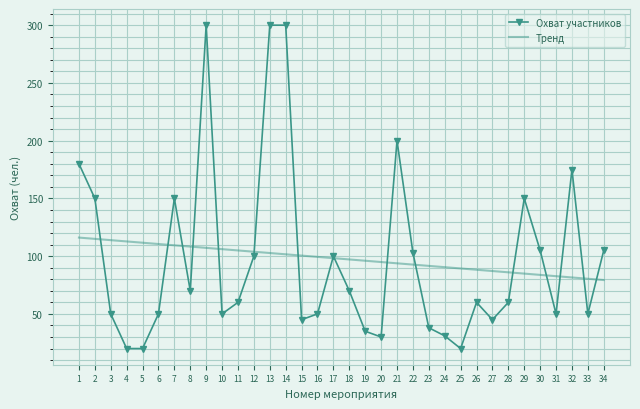

What is the greatest value displayed?

300.0